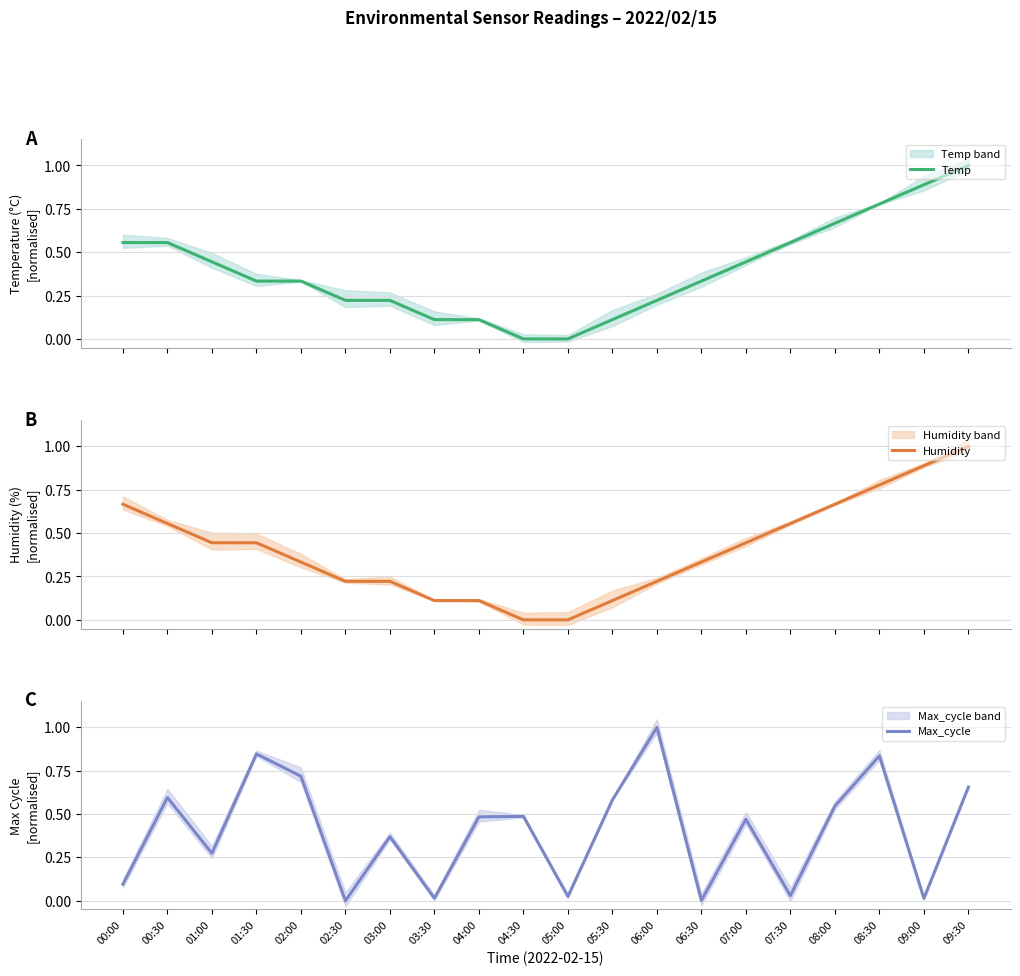

How many lines are shown in the chart?

3